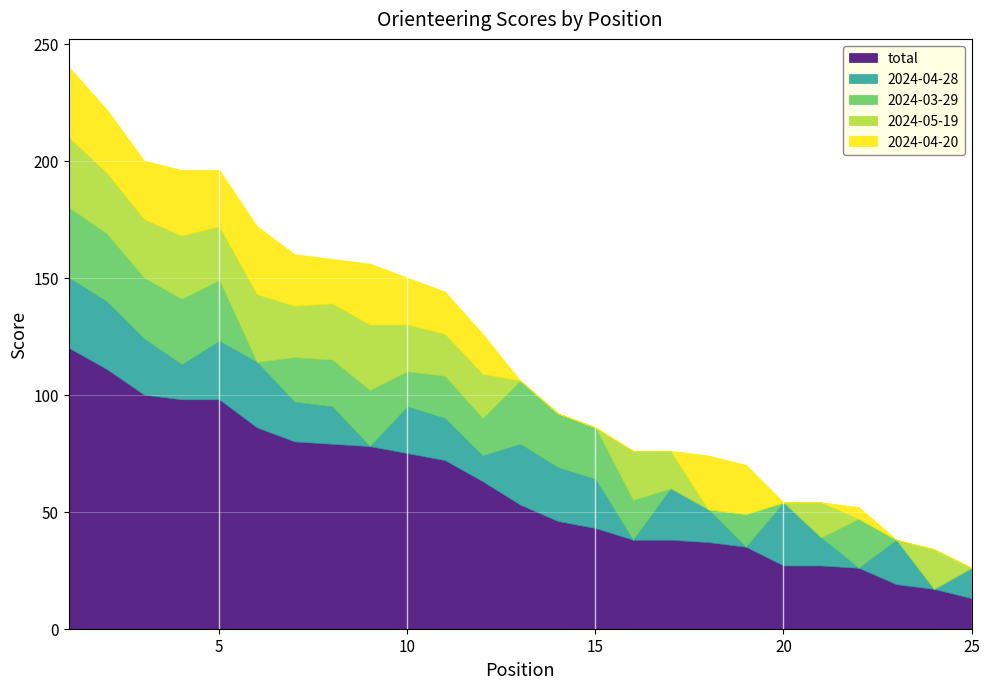

Read the 2024-04-28 value at 12, to the nearest 5.

10